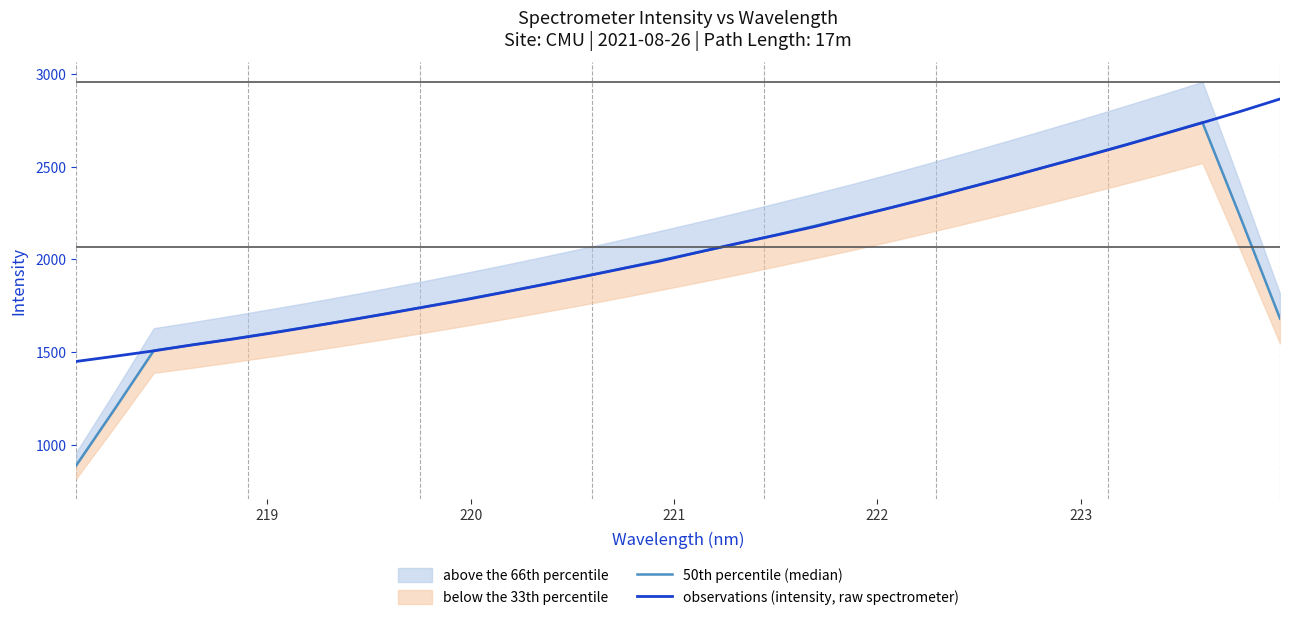

What is the smallest value displayed?

886.2